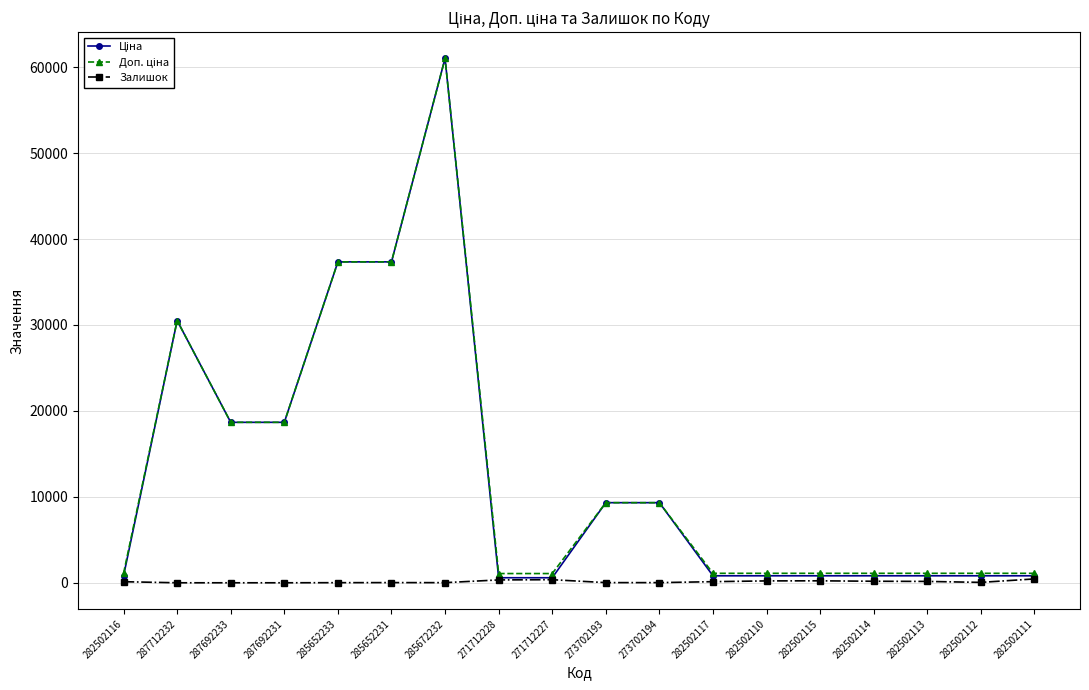

Which category has the highest value across all series?

285672232